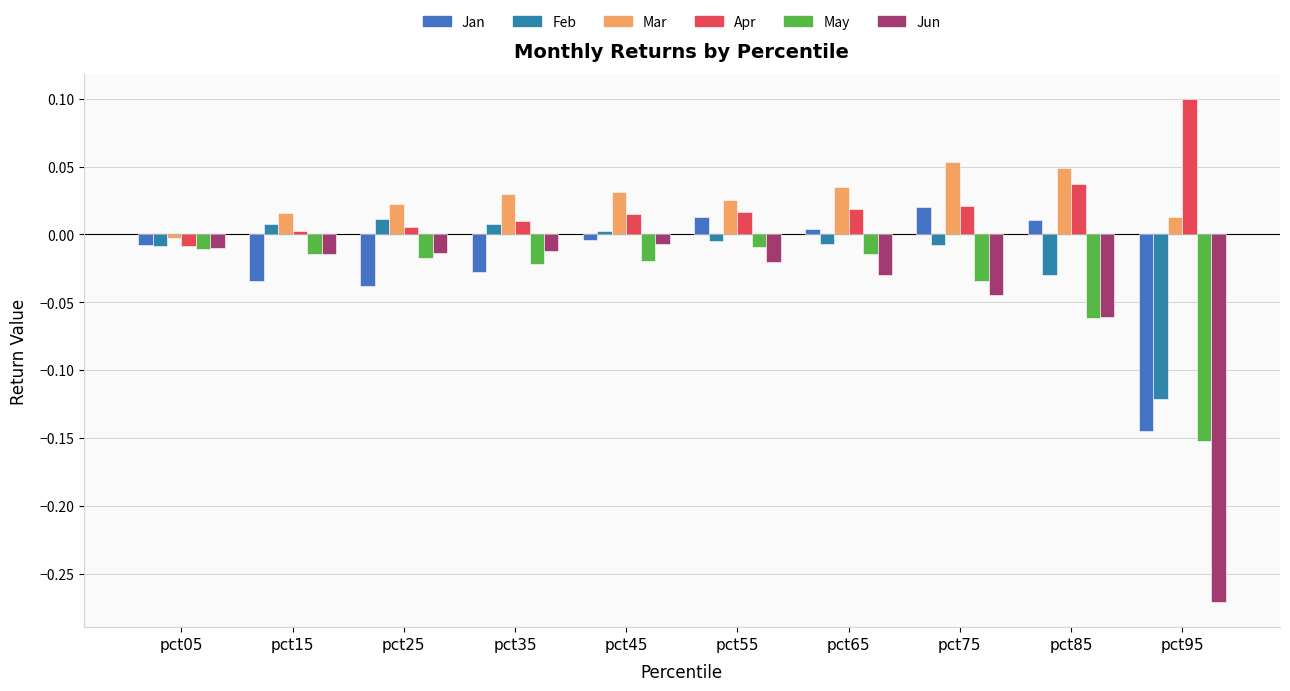

How many data points in Mar are above 0?

9